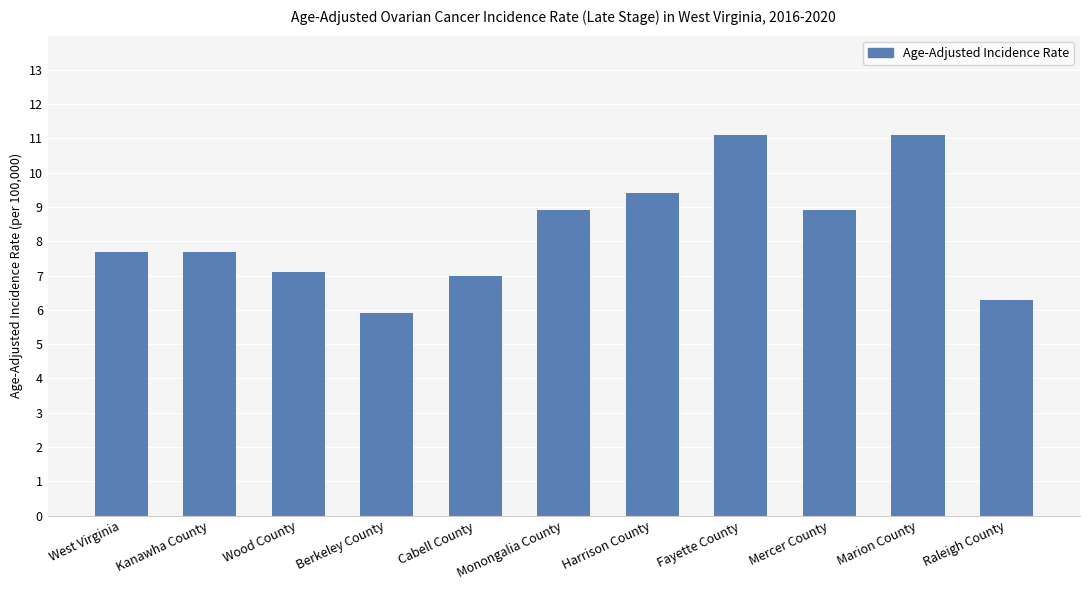

What is the ratio of the value at Berkeley County to the value at Marion County?

0.5